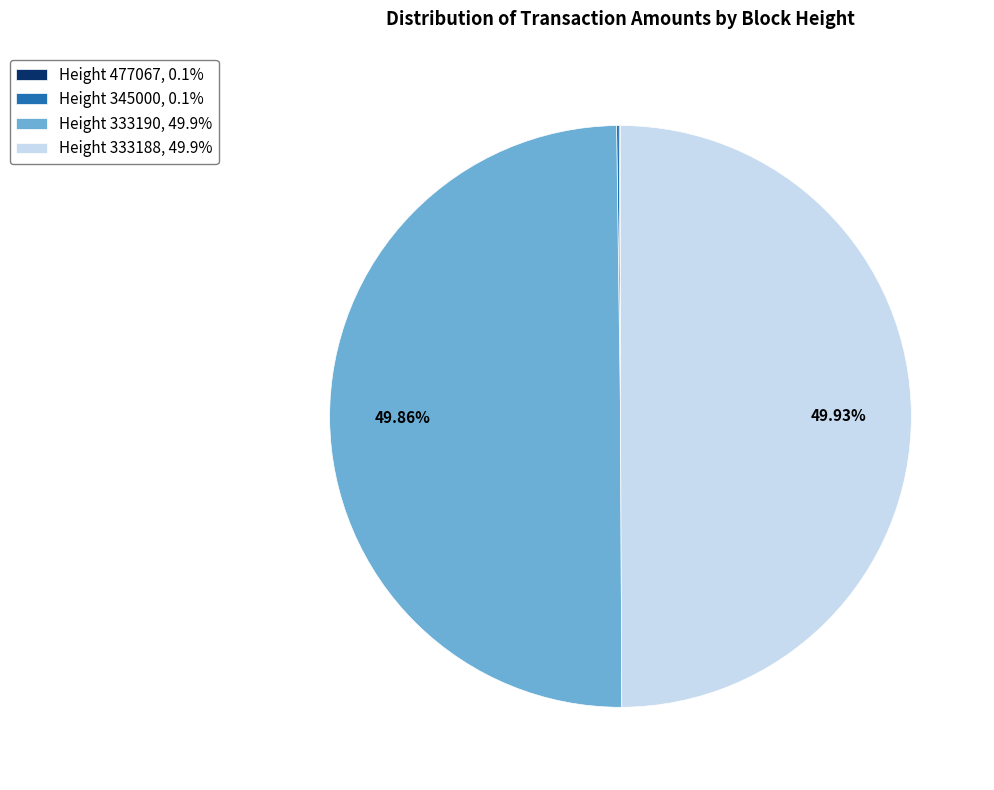

What is the largest slice in the pie chart?

333188